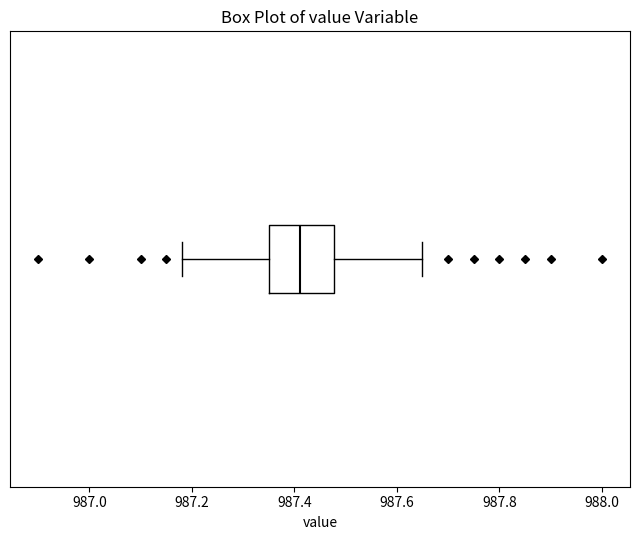

Where is the right edge of the box on the x-axis? The values are not printed on the chart, so give them approximately, as read against the axis.

987.48